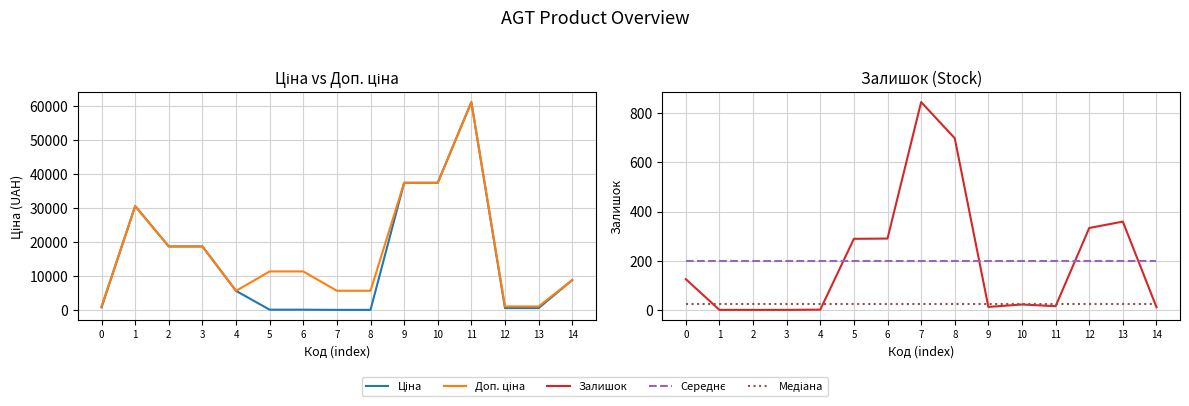

Which has a higher value, 0 or 10?

10